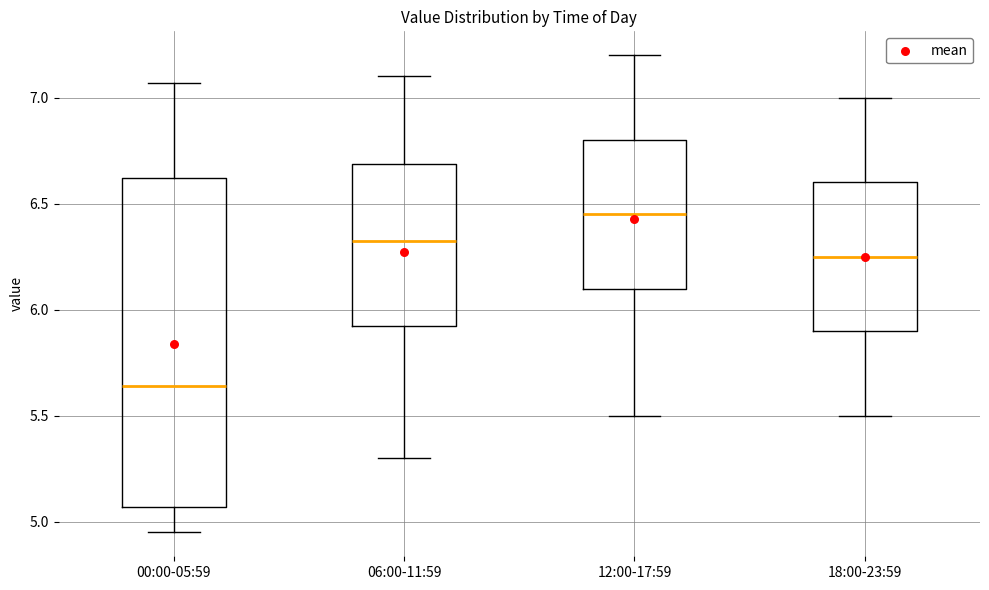

Reading left to right, read every box against the y-axis: the position of its median line, the range the box covers, and the ends of its whiskers. The values are not printed on the chart, so give them approximately, as read against the axis.

00:00-05:59: median 5.65, box 5.05 to 6.60, whiskers 4.95 to 7.05
06:00-11:59: median 6.35, box 5.95 to 6.70, whiskers 5.30 to 7.10
12:00-17:59: median 6.45, box 6.10 to 6.80, whiskers 5.50 to 7.20
18:00-23:59: median 6.25, box 5.90 to 6.60, whiskers 5.50 to 7.00